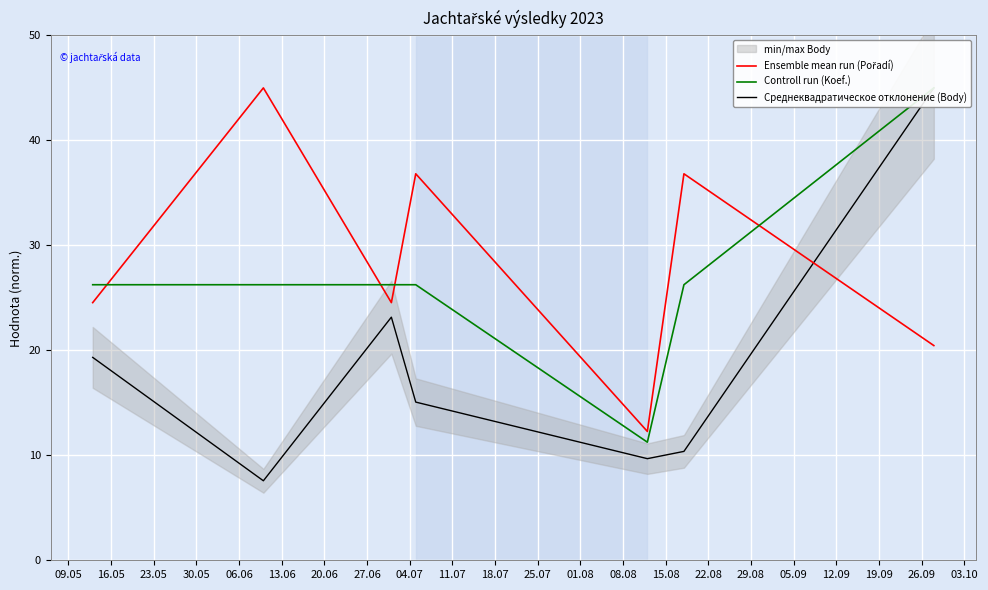

What is the difference between the maximum and minimum values in the Среднеквадратическое отклонение (Body) series?

37.4